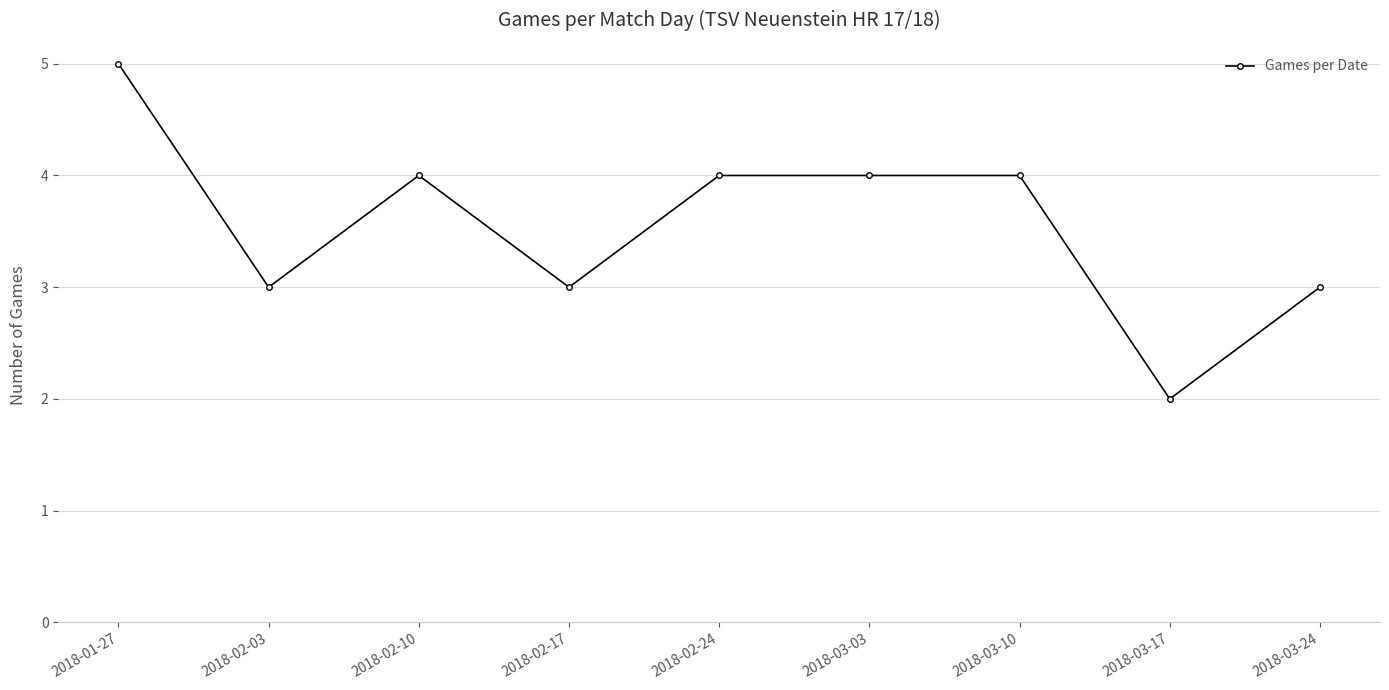

Reading left to right, list all the values displayed in this chart.

2018-01-27=5	2018-02-03=3	2018-02-10=4	2018-02-17=3	2018-02-24=4	2018-03-03=4	2018-03-10=4	2018-03-17=2	2018-03-24=3